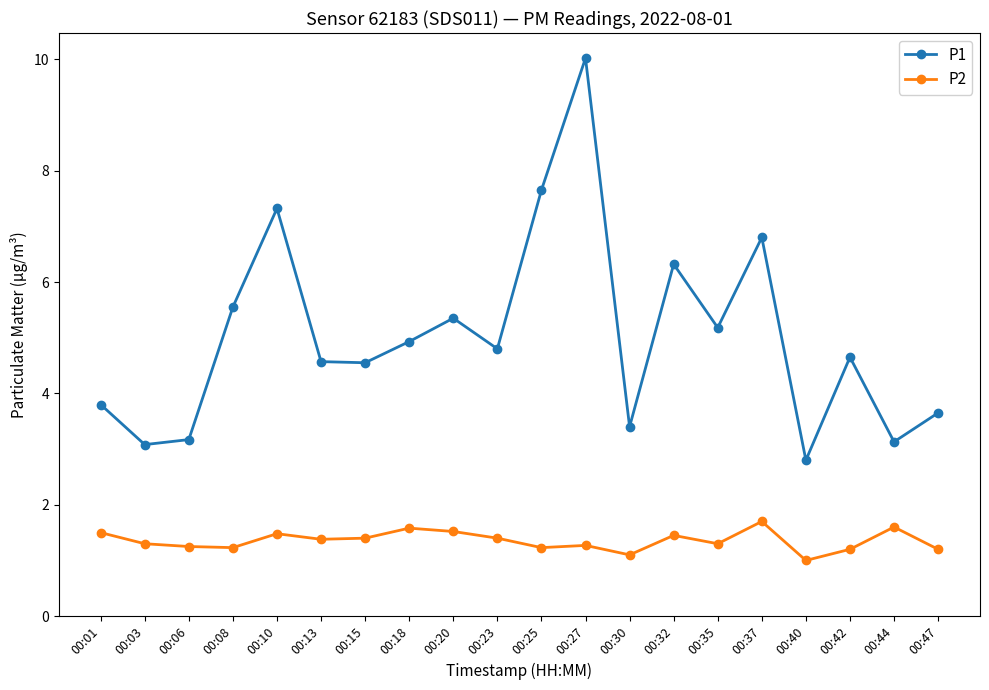

Is this an area chart (filled region under the line)?

No